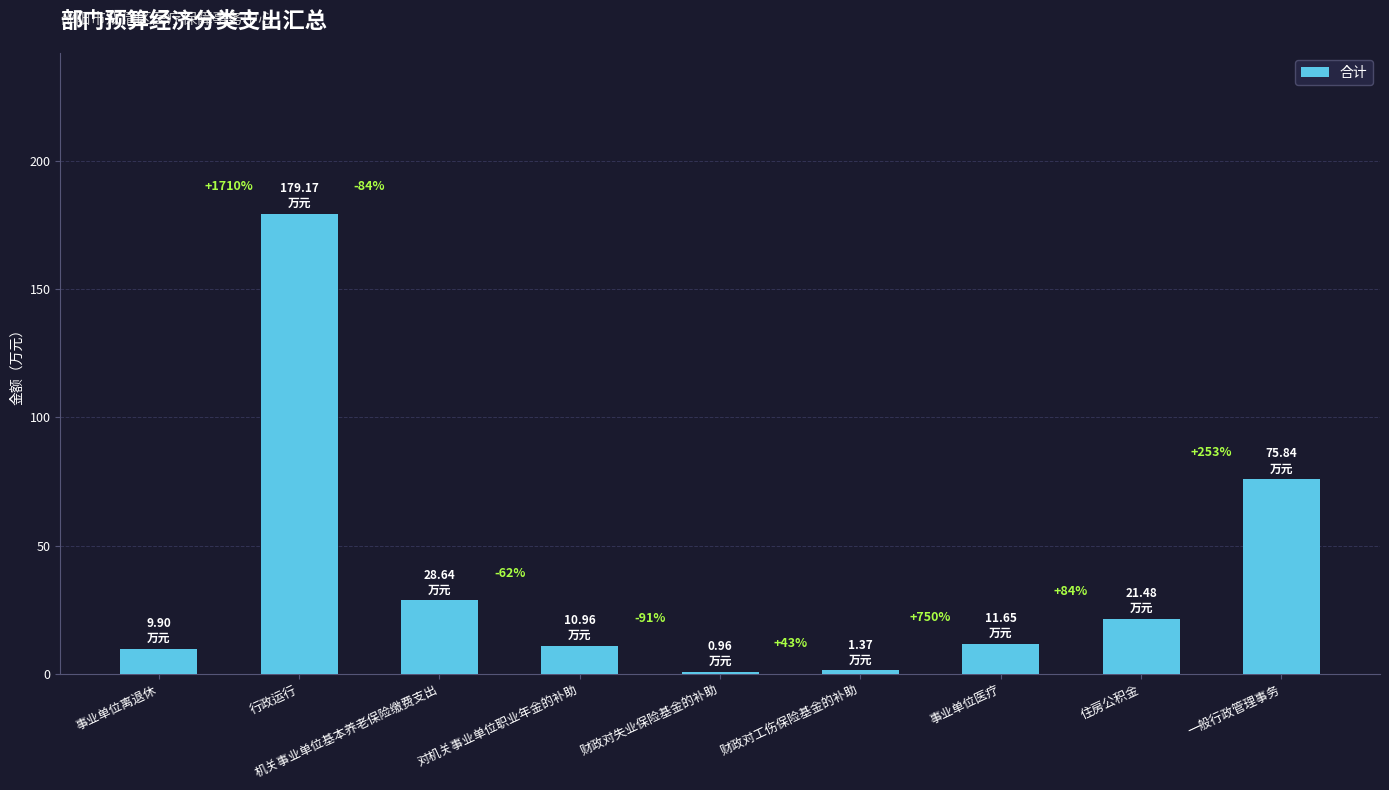

What is the change in value from 事业单位离退休 to 对机关事业单位职业年金的补助?

+1.1